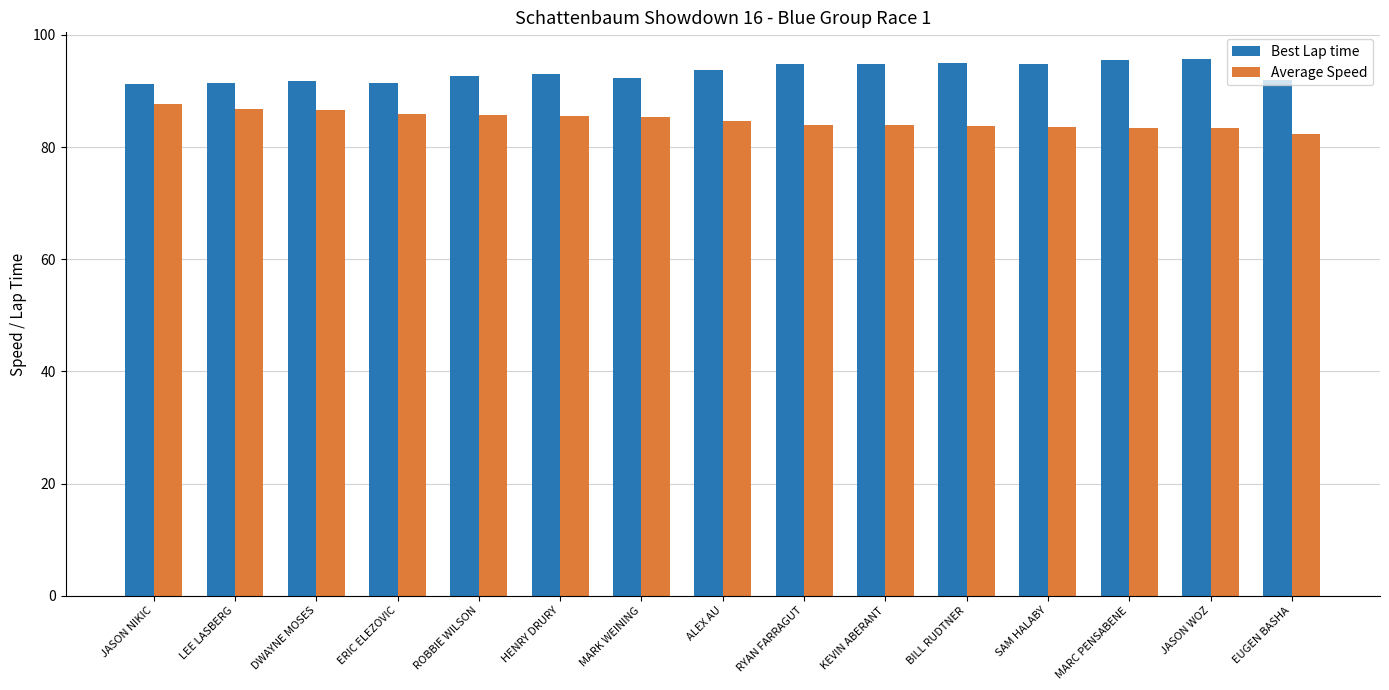

At which label does Average Speed reach its minimum?

EUGEN BASHA